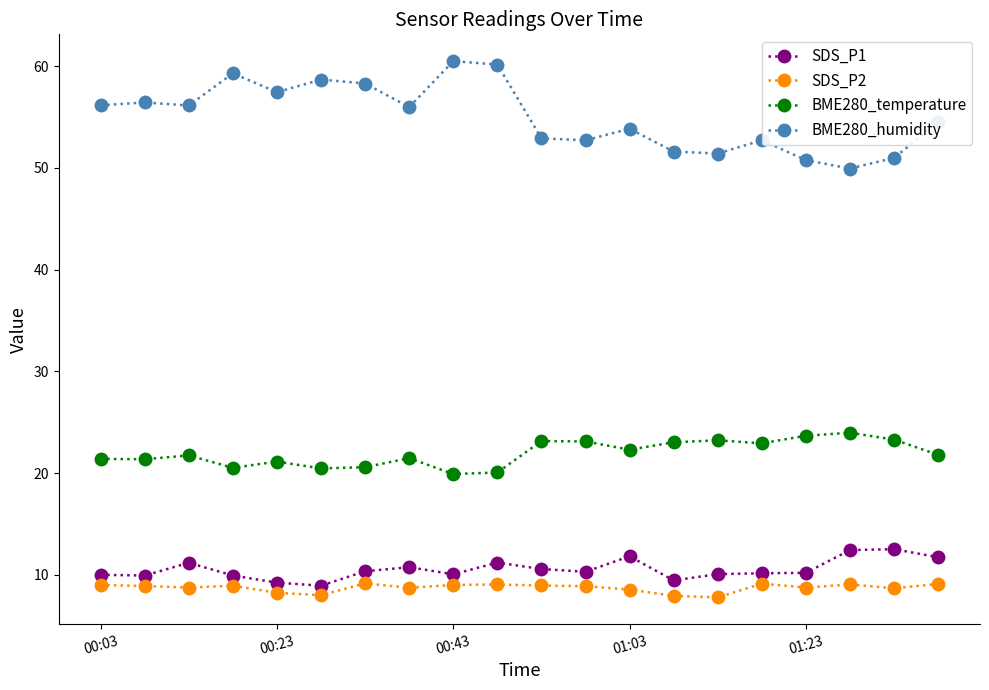

True or false: SDS_P2 has more than 1 points higher than both neighbors.

True